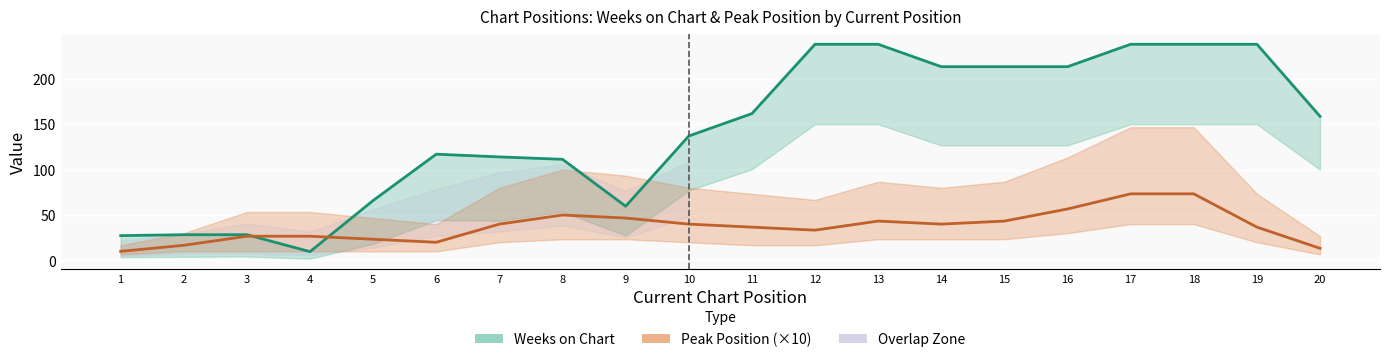

Rank the series by their maximum value, from lowest to highest.

Peak Position (×10), Weeks on Chart